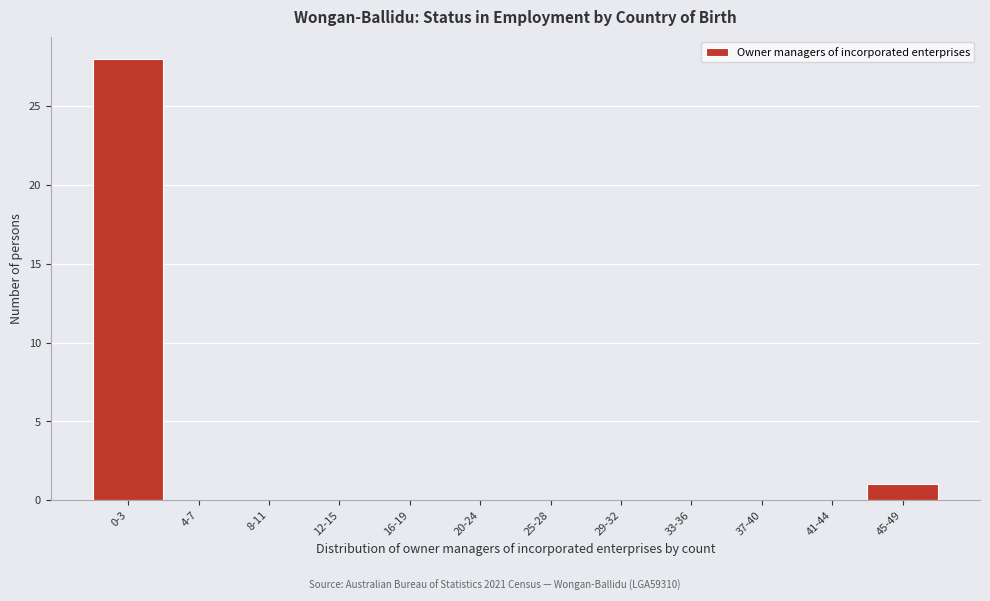

Reading left to right, transcribe all the data shown in this chart.

0-3=28	4-7=0	8-11=0	12-15=0	16-19=0	20-24=0	25-28=0	29-32=0	33-36=0	37-40=0	41-44=0	45-49=1